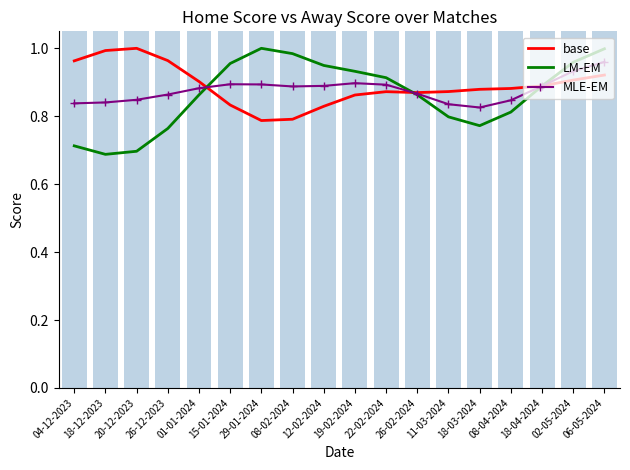

What is the smallest value displayed?

0.7